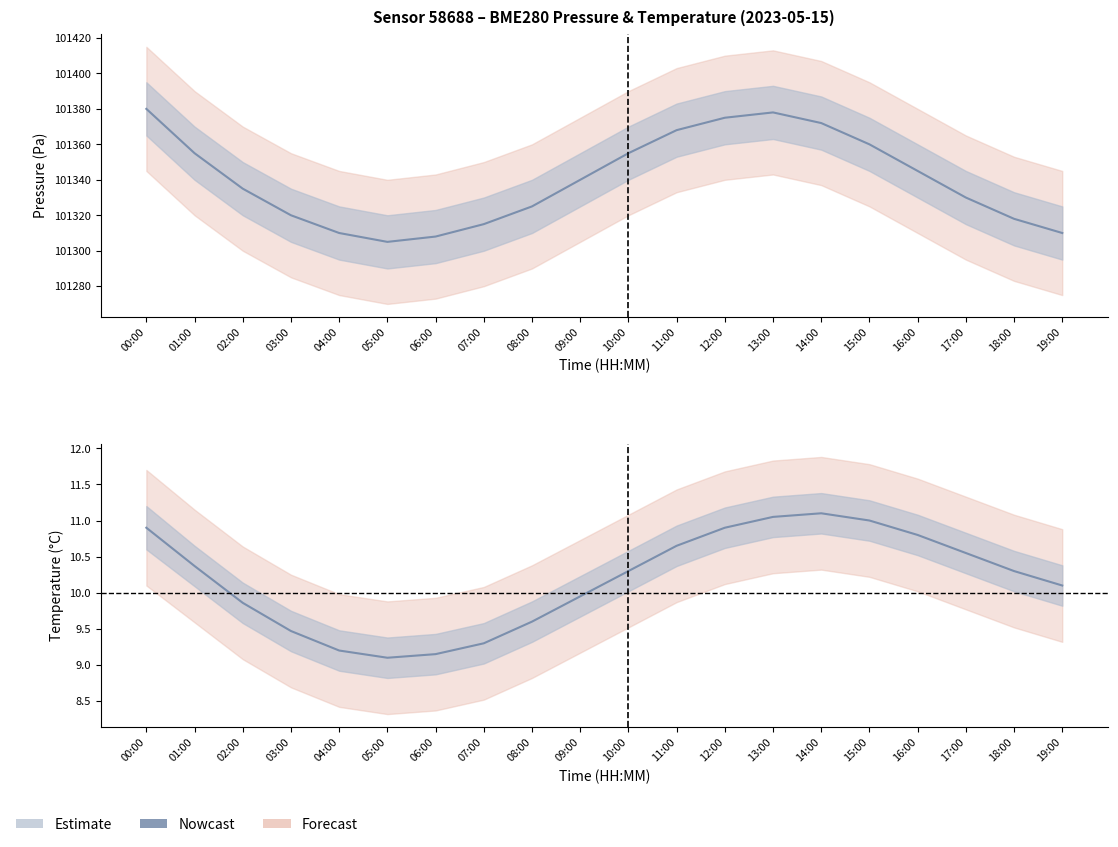

Between 18:00 and 04:00, which is larger?

18:00